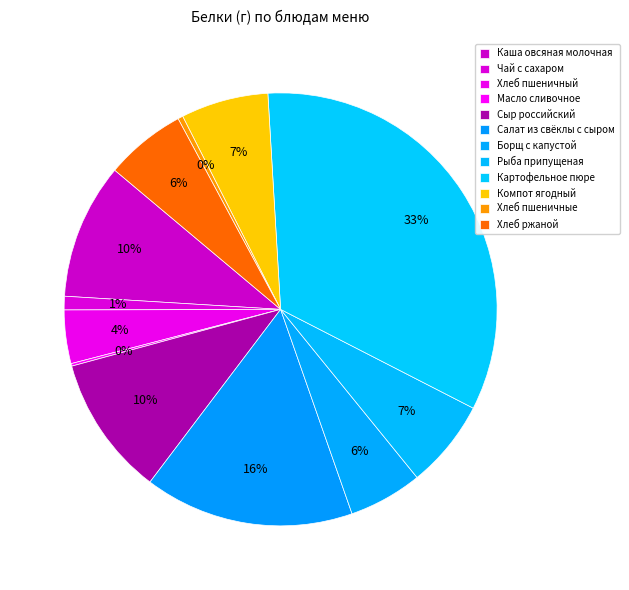

To the nearest percent, what portion does Рыба припущеная represent?

7%